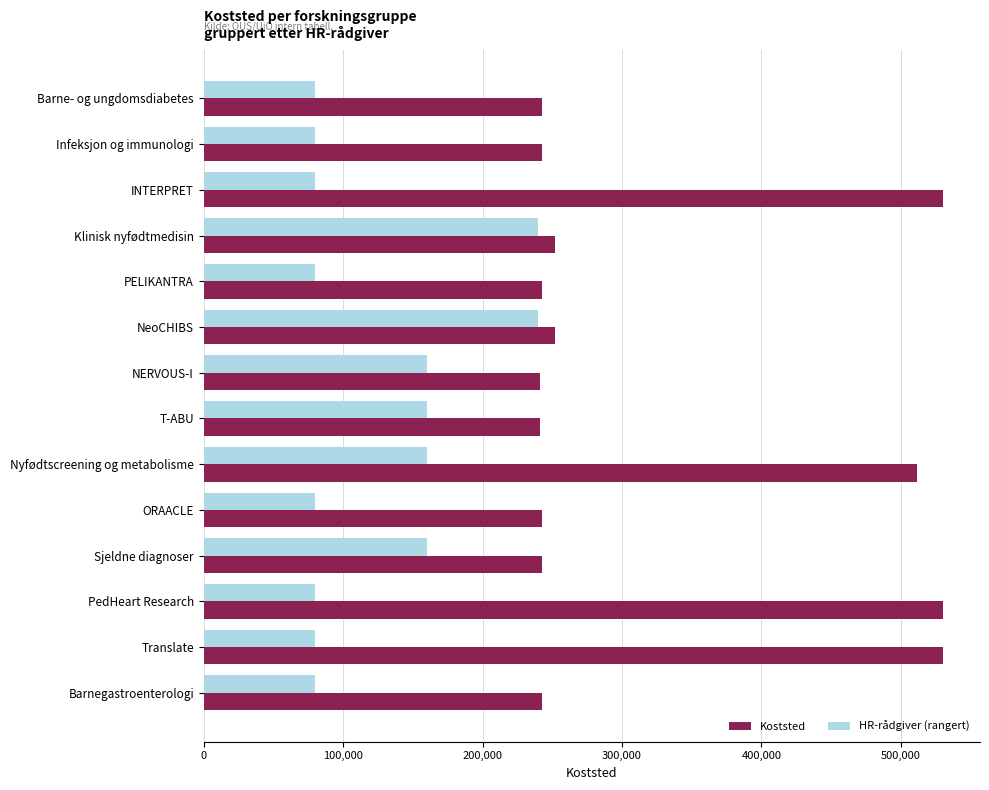

What is the average value of the HR-rådgiver (rangert) series?

125714